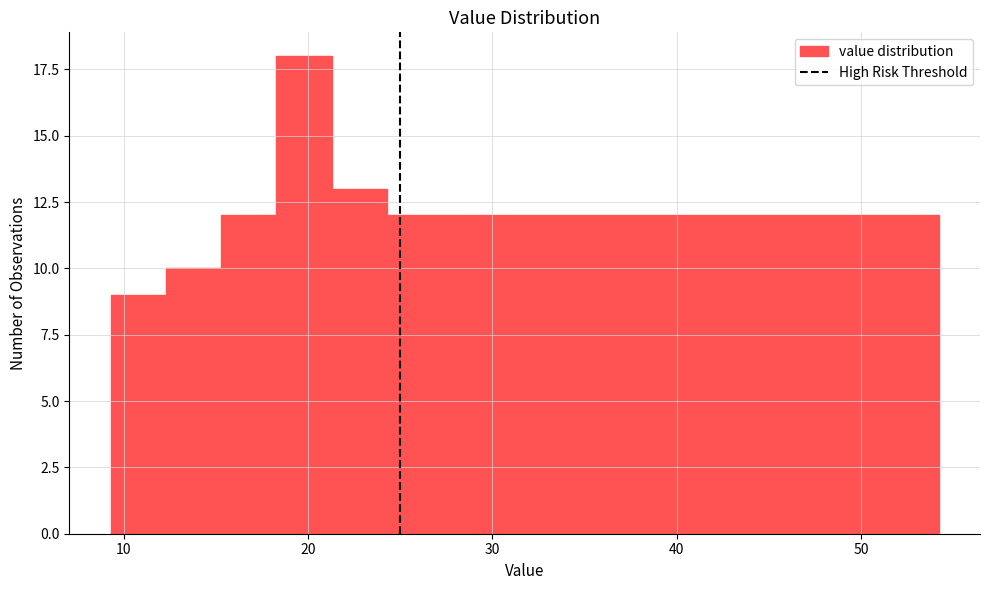

Read against the x-axis, roughly where is the centre of the tallest bar?

20